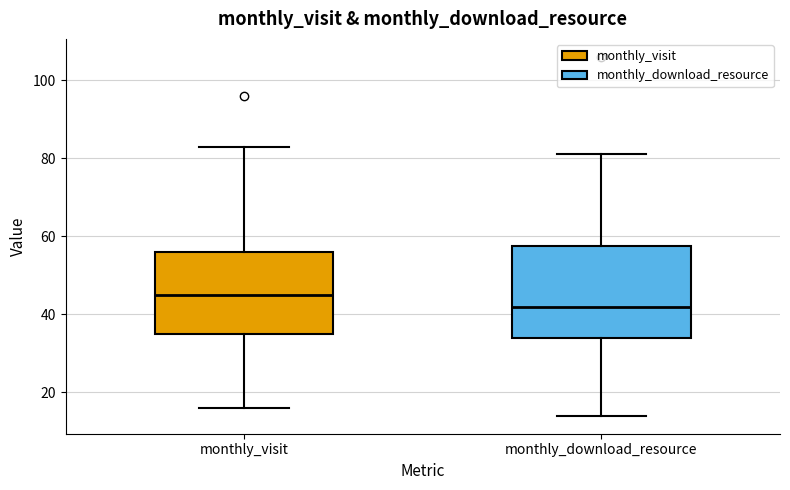

Which box is the tallest, from its lower edge to its upper edge?

monthly_download_resource